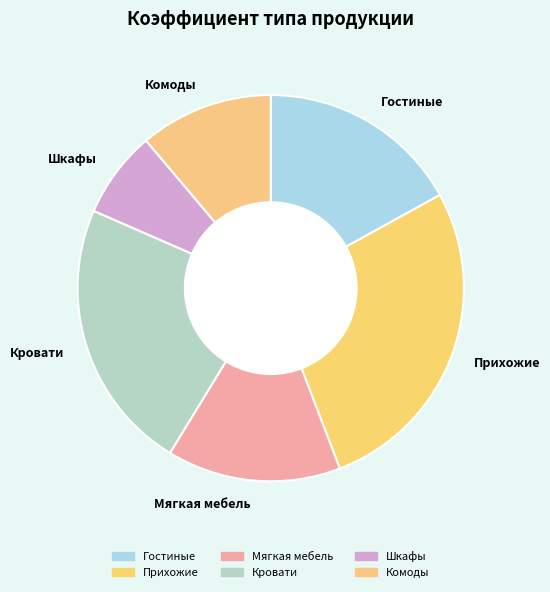

Is Шкафы the majority of the pie?

No